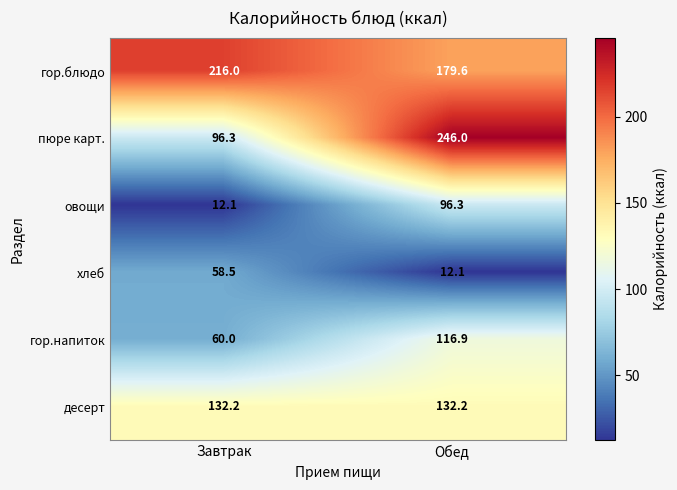

Rank the series at Обед from lowest to highest value.

хлеб, овощи, гор.напиток, десерт, гор.блюдо, пюре карт.